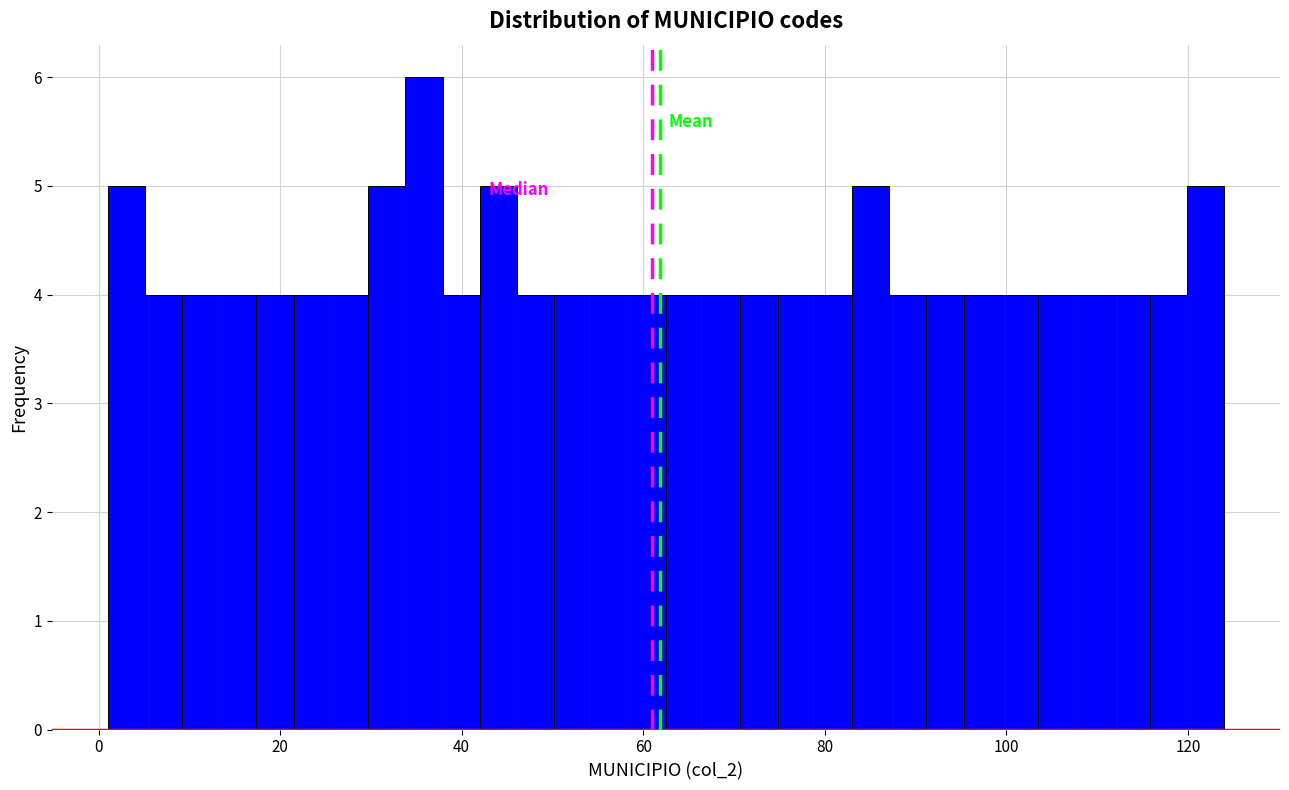

Read against the x-axis, roughly where is the centre of the tallest bar?

36